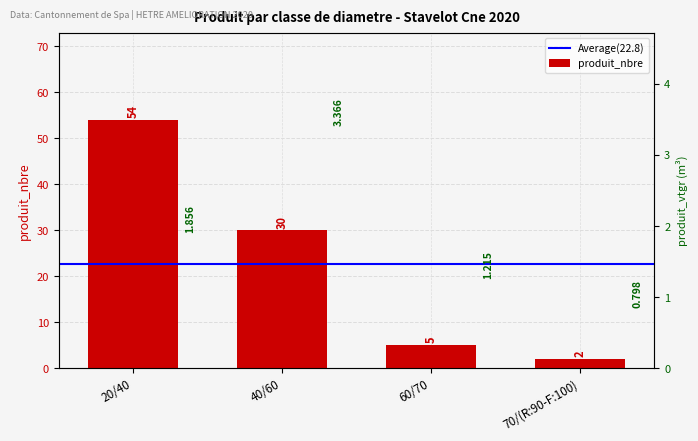

What is the change in value from 20/40 to 70/(R:90-F:100)?

-52